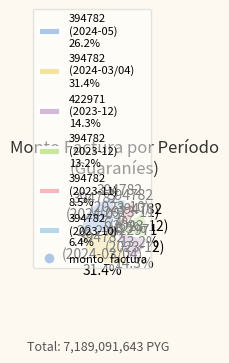

Is the sum of 422971 (2023-12) 14.3% and 394782 (2024-05) 26.2% greater than half?

No